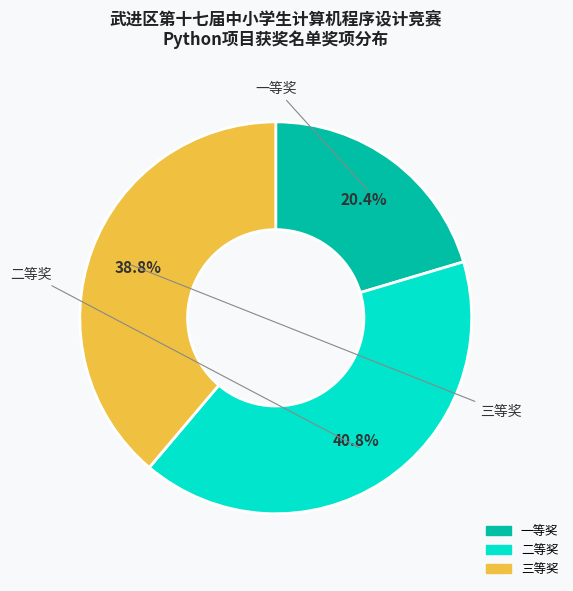

Combined, do 三等奖 and 二等奖 account for over 50%?

Yes